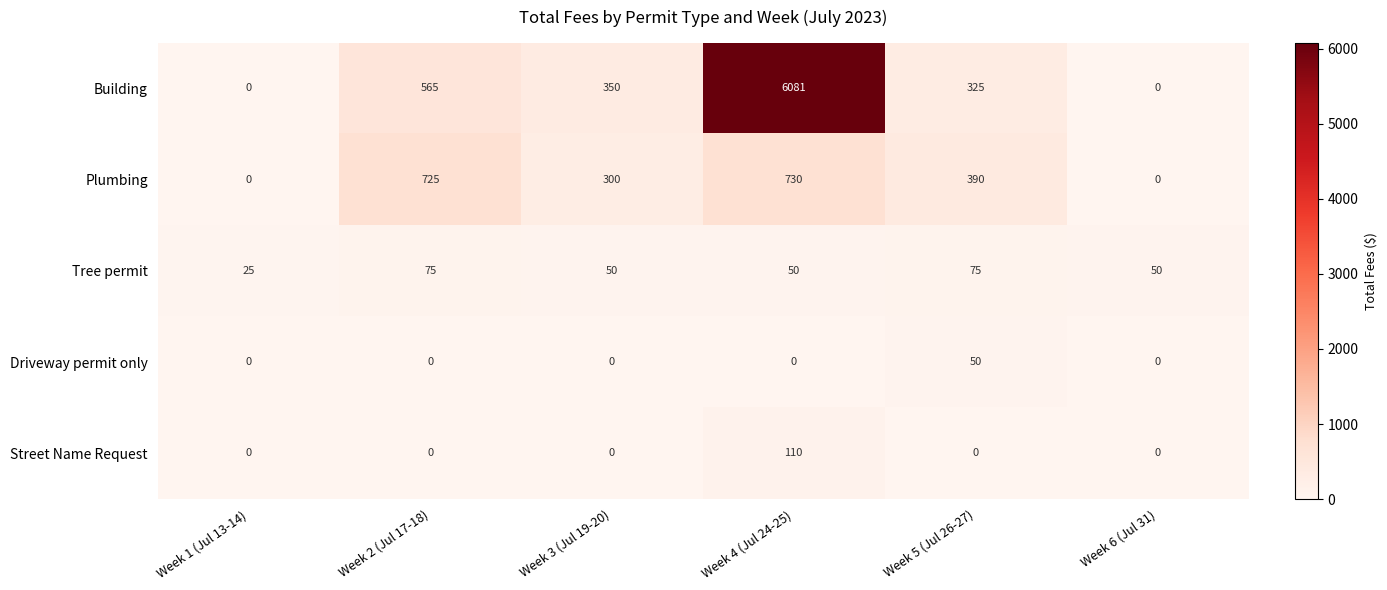

At which category is the sum across all series the highest?

Week 4 (Jul 24-25)